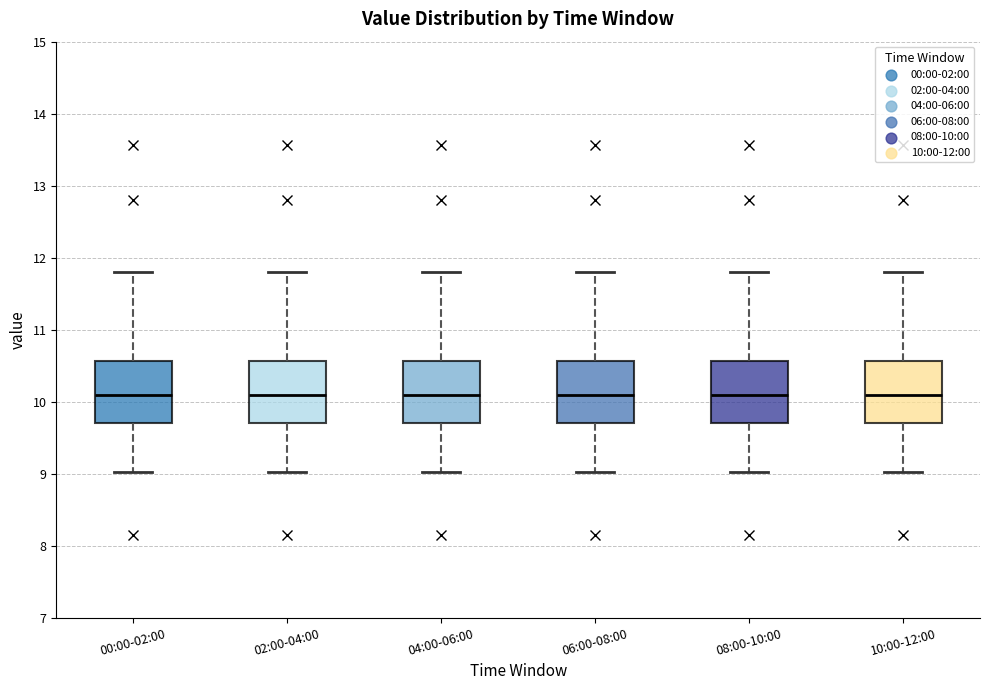

Where does the lower whisker of the box for 06:00-08:00 end on the y-axis? The values are not printed on the chart, so give them approximately, as read against the axis.

9.0